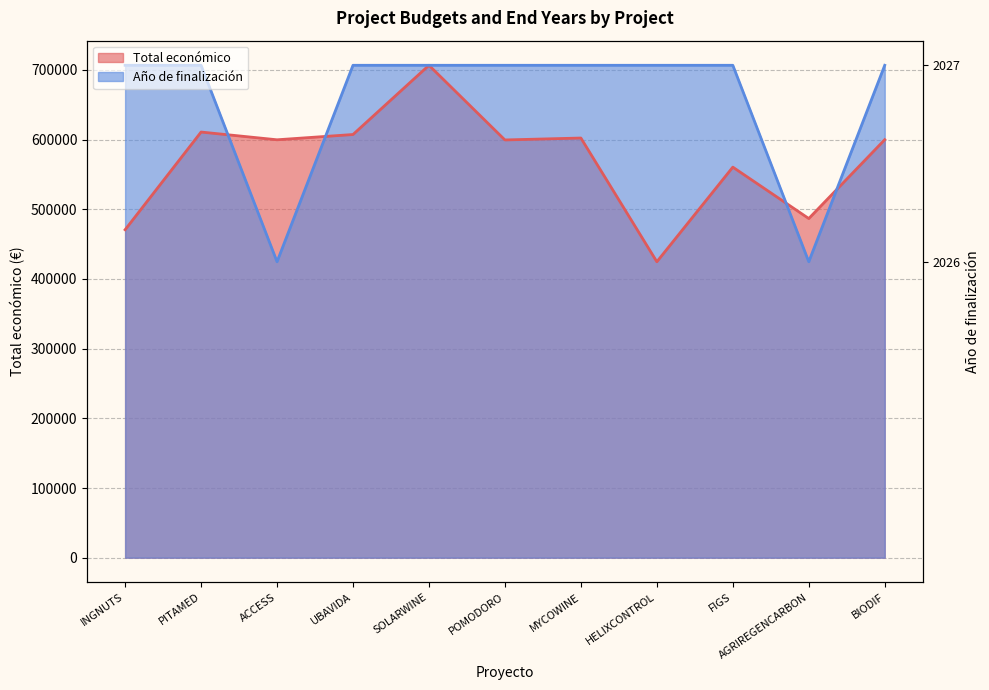

How many intersections are there between Año de finalización and Total económico?

6